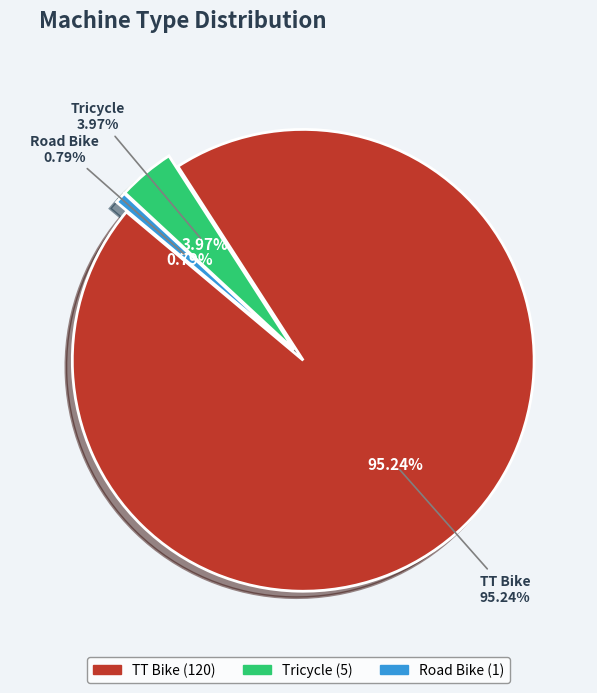

Between Road Bike and TT Bike, which is larger?

TT Bike